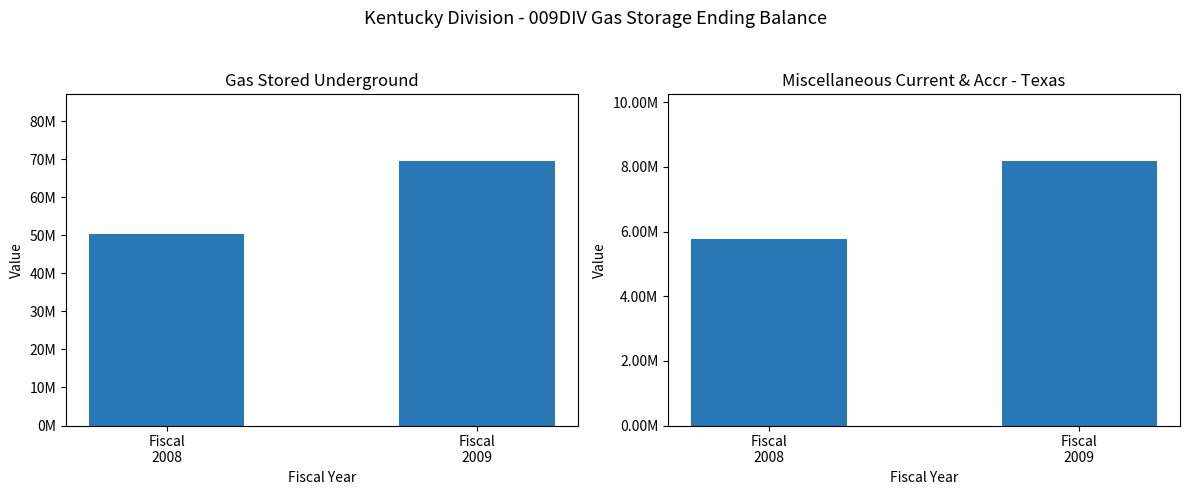

What is the smallest value displayed?

5759520.7